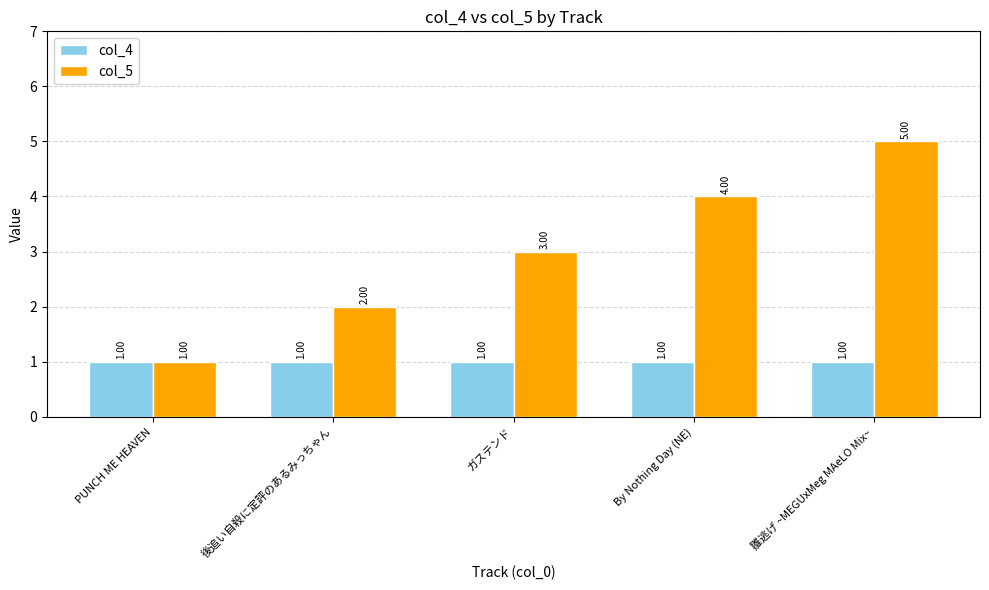

List the series in order of their overall mean, lowest first.

col_4, col_5